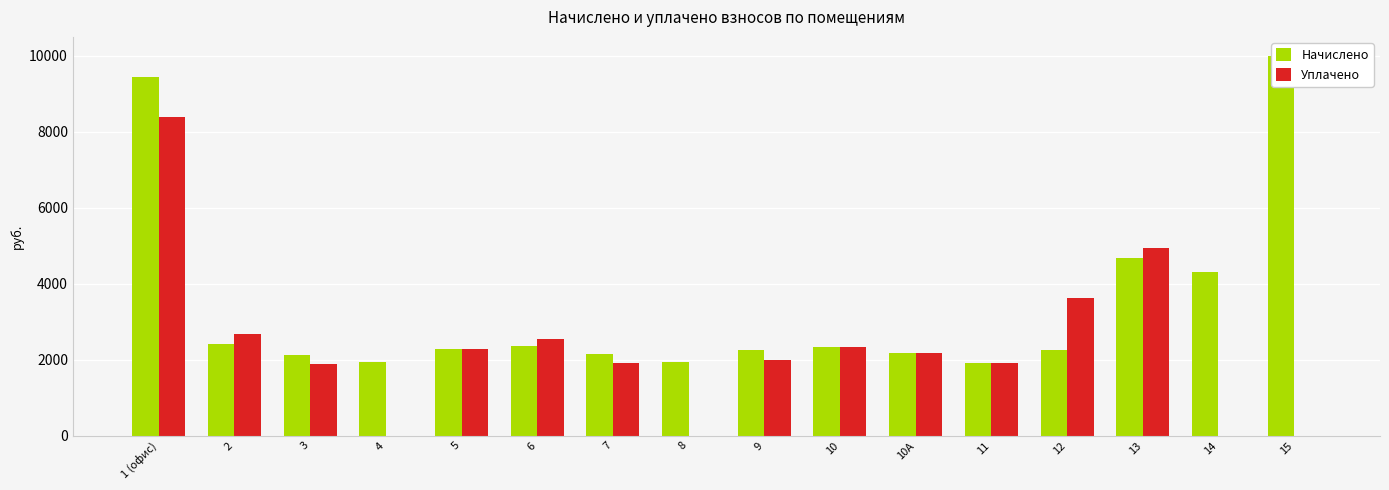

How many data points in Уплачено are less than 2179?

8